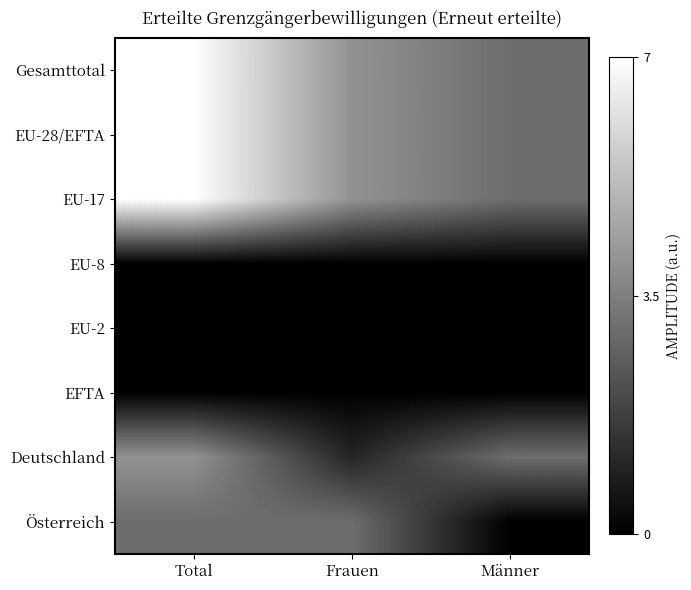

At Total, list the series in order from largest to smallest.

Gesamttotal, EU-28/EFTA, EU-17, Deutschland, Österreich, EU-8, EU-2, EFTA